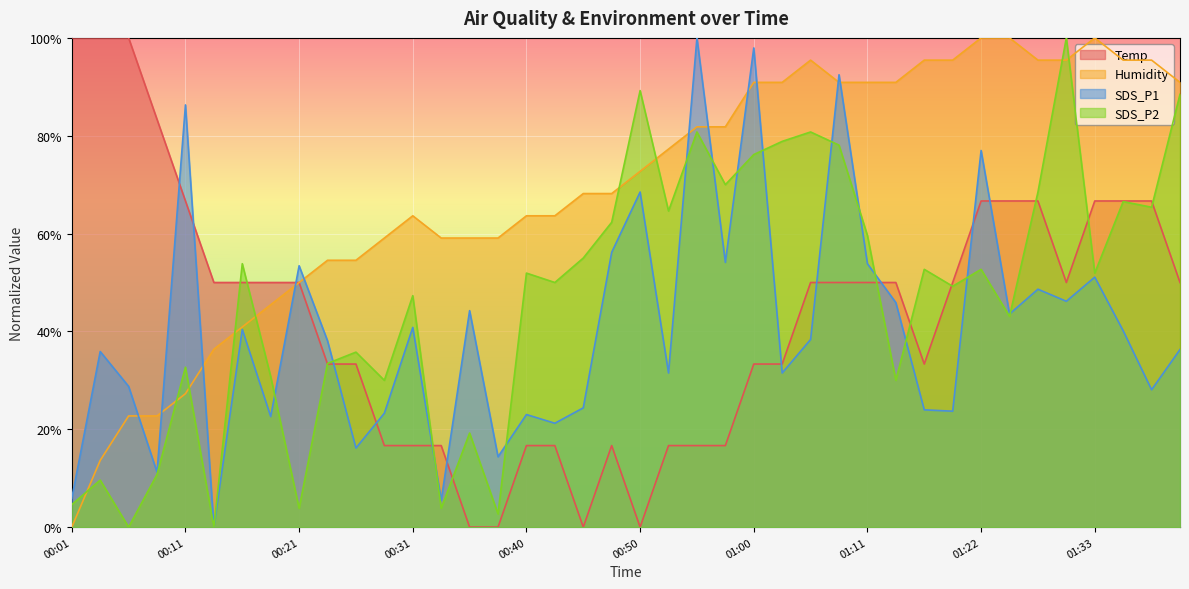

What is the difference between the maximum and second lowest values in the Temp series?

1.0